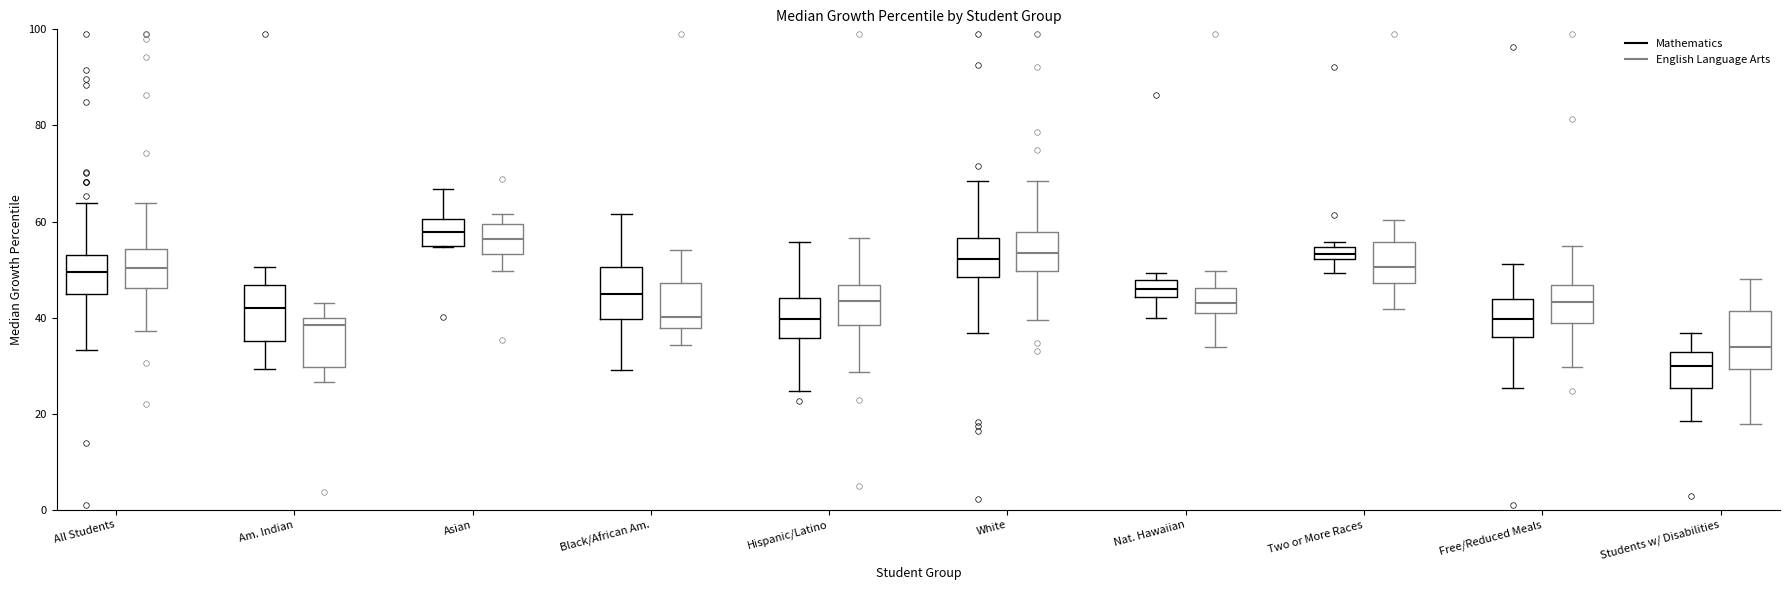

Where is the upper edge of the box for Students w/ Disabilities (Mathematics) on the y-axis? The values are not printed on the chart, so give them approximately, as read against the axis.

32